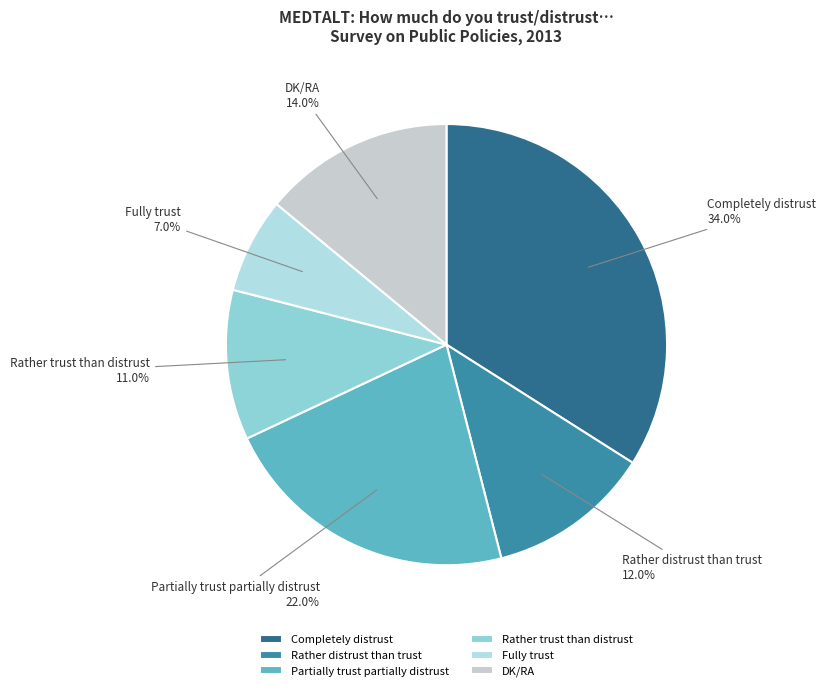

True or false: DK/RA accounts for 28% of the total.

False